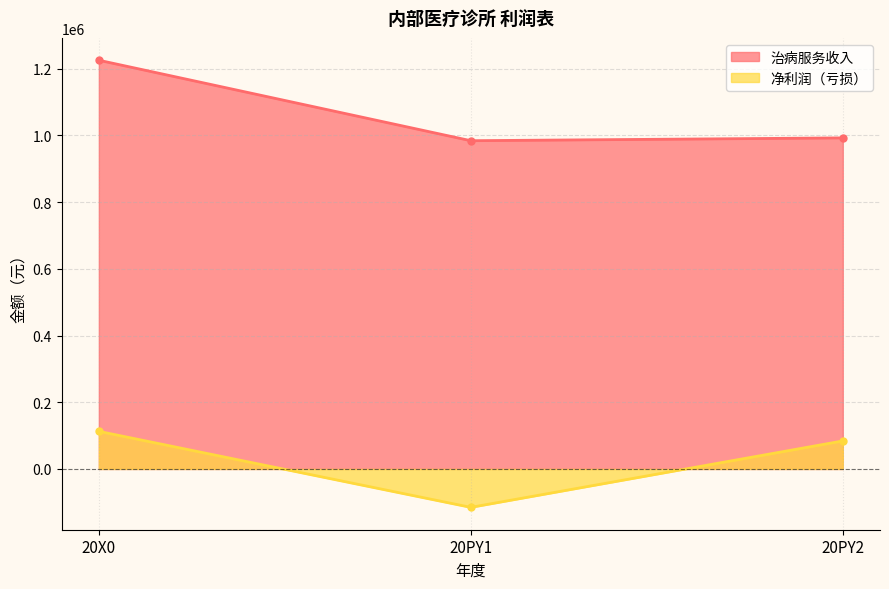

Is the value of 治病服务收入 at 20PY1 greater than the value of 净利润（亏损） at 20PY2?

Yes